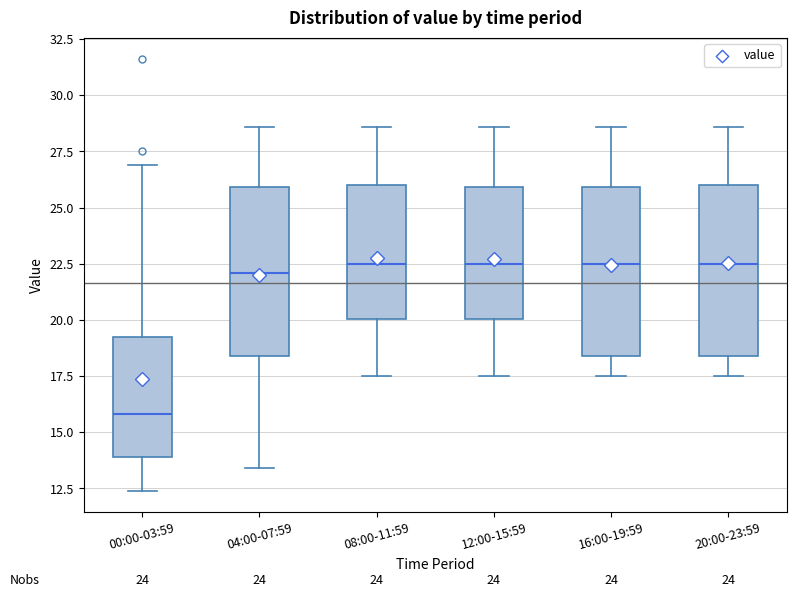

Reading left to right, read every box against the y-axis: the position of its median line, the range the box covers, and the ends of its whiskers. The values are not printed on the chart, so give them approximately, as read against the axis.

00:00-03:59: median 16.0, box 14.0 to 19.0, whiskers 12.5 to 27.0
04:00-07:59: median 22.0, box 18.5 to 26.0, whiskers 13.5 to 28.5
08:00-11:59: median 22.5, box 20.0 to 26.0, whiskers 17.5 to 28.5
12:00-15:59: median 22.5, box 20.0 to 26.0, whiskers 17.5 to 28.5
16:00-19:59: median 22.5, box 18.5 to 26.0, whiskers 17.5 to 28.5
20:00-23:59: median 22.5, box 18.5 to 26.0, whiskers 17.5 to 28.5